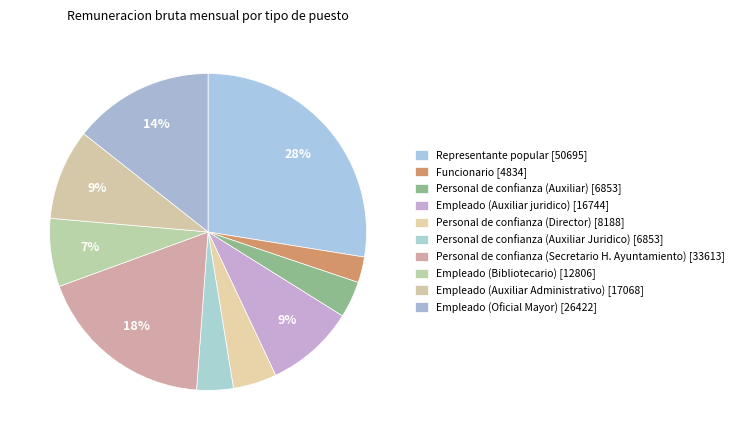

How much of the chart is everything except Personal de confianza (Director)?

95.6%